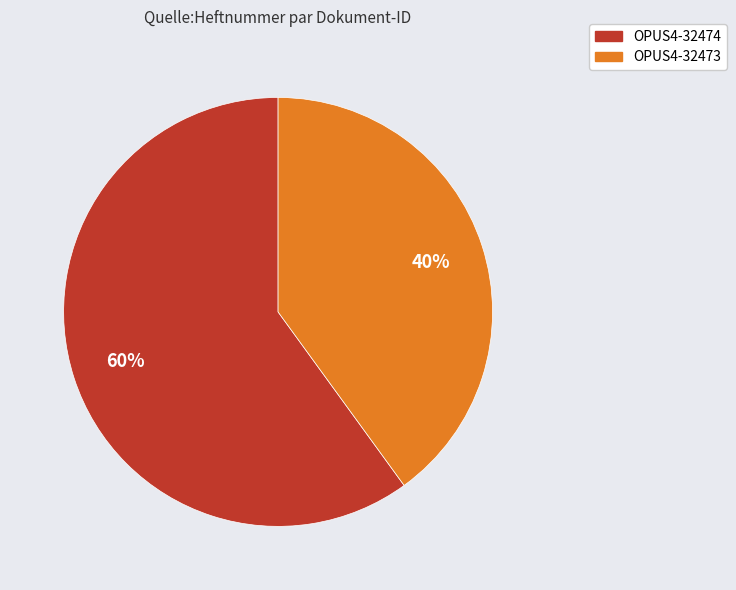

Combined, do OPUS4-32473 and OPUS4-32474 account for over 50%?

Yes